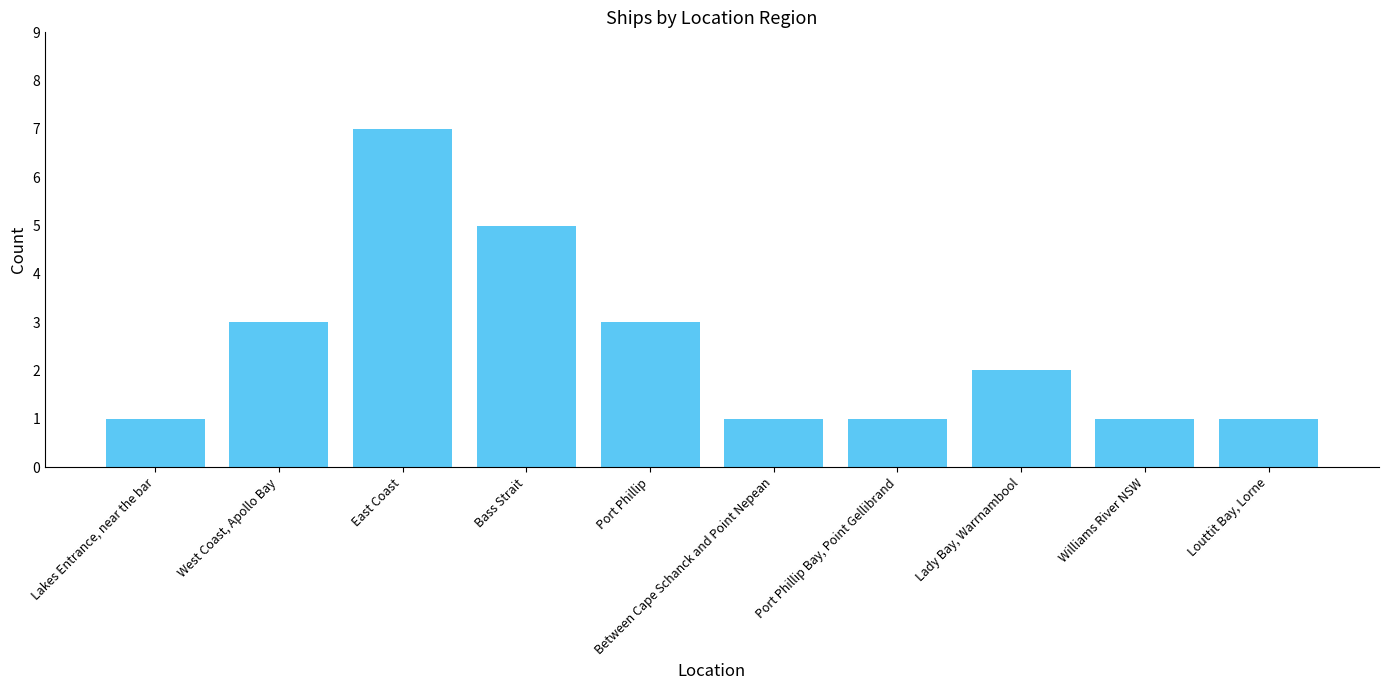

Reading left to right, list all the values displayed in this chart.

1	3	7	5	3	1	1	2	1	1